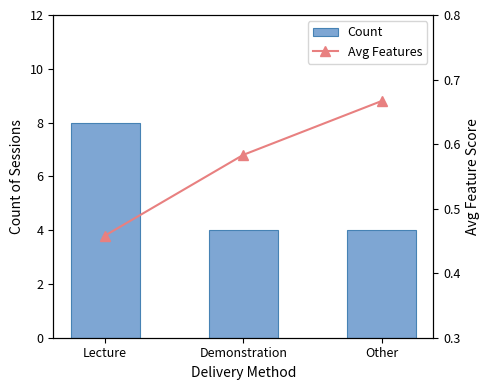

What is the lowest value of the Count series?

4